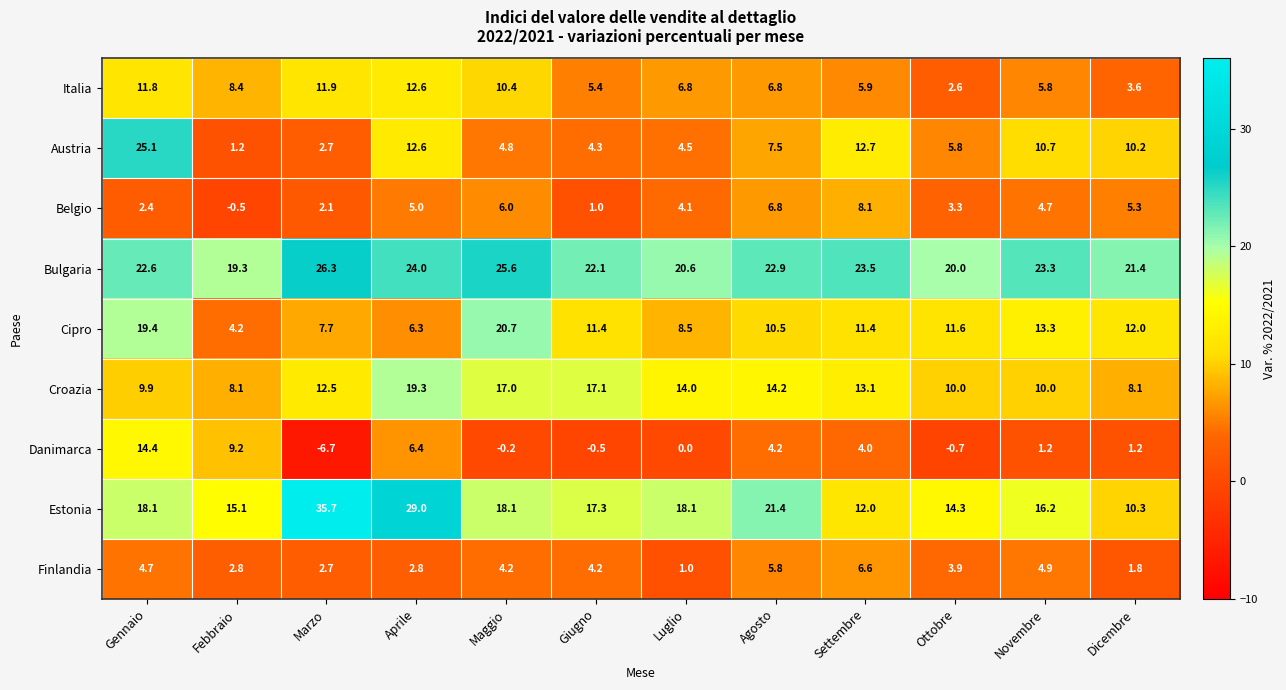

What is the sum of the Cipro values at Novembre and Aprile?

19.6